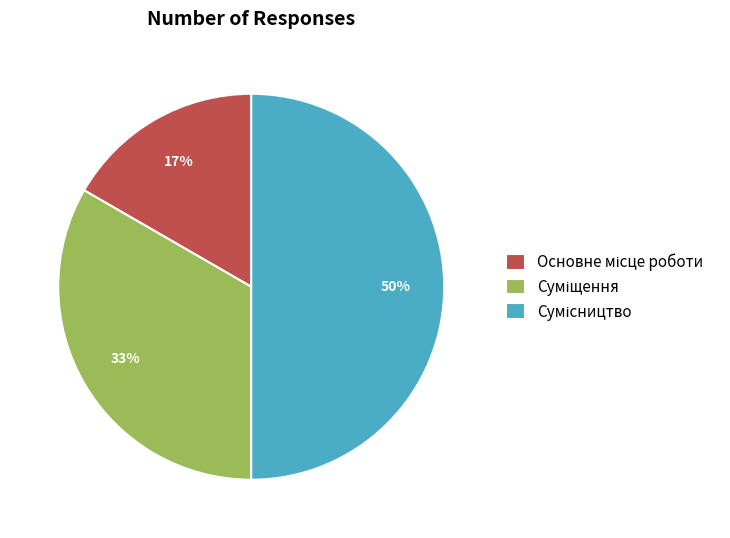

To the nearest percent, what is the difference between the largest and smallest slice percentages?

33%